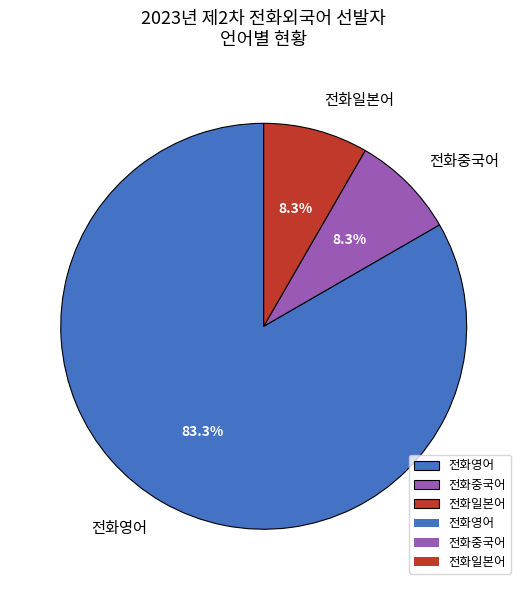

Which category has the biggest portion of the pie?

전화영어